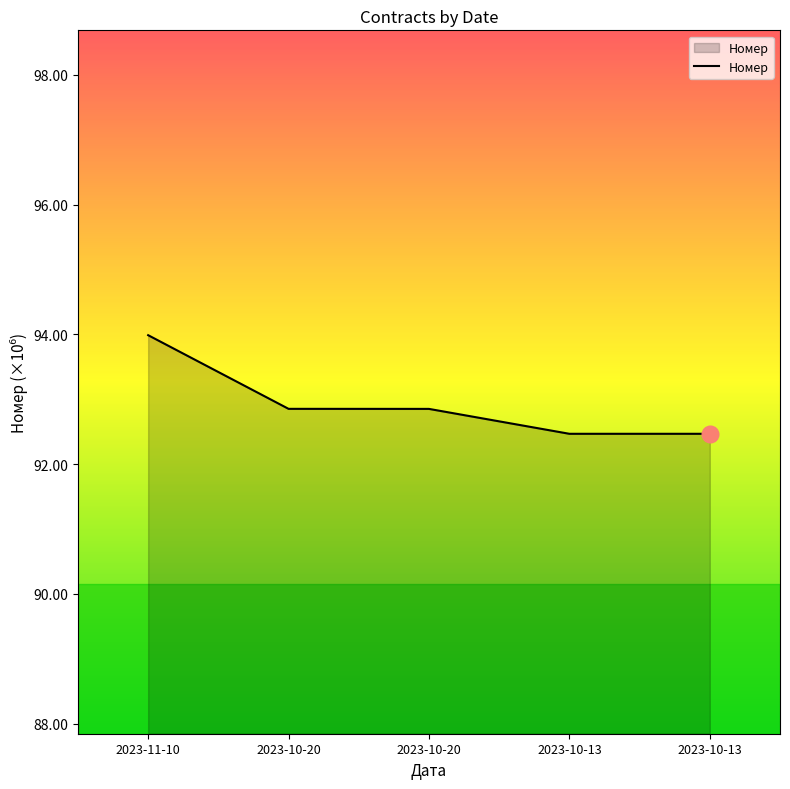

How many distinct data groups are displayed?

1